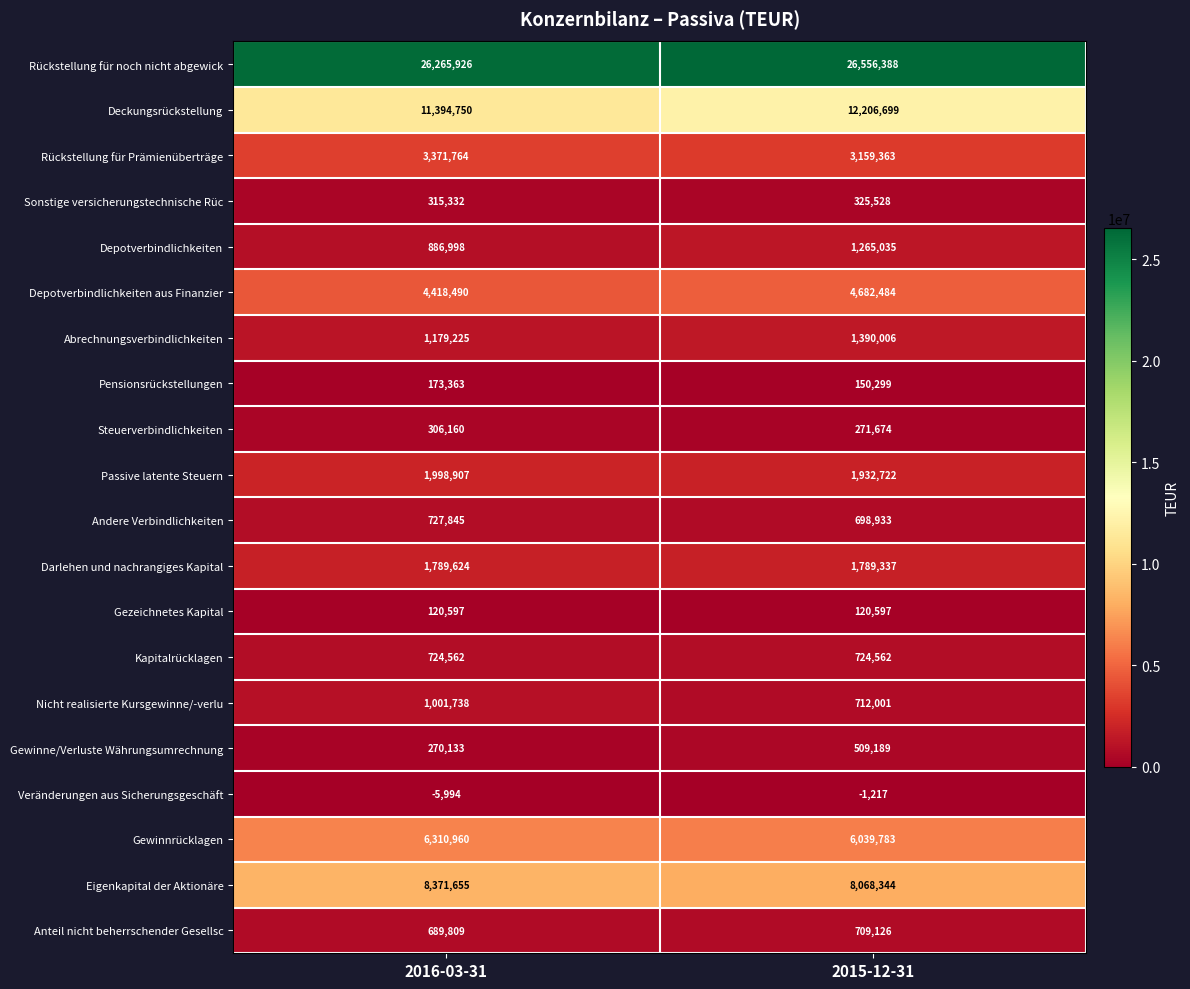

Between 2016-03-31 and 2015-12-31, which series saw the biggest shift?

Deckungsrückstellung